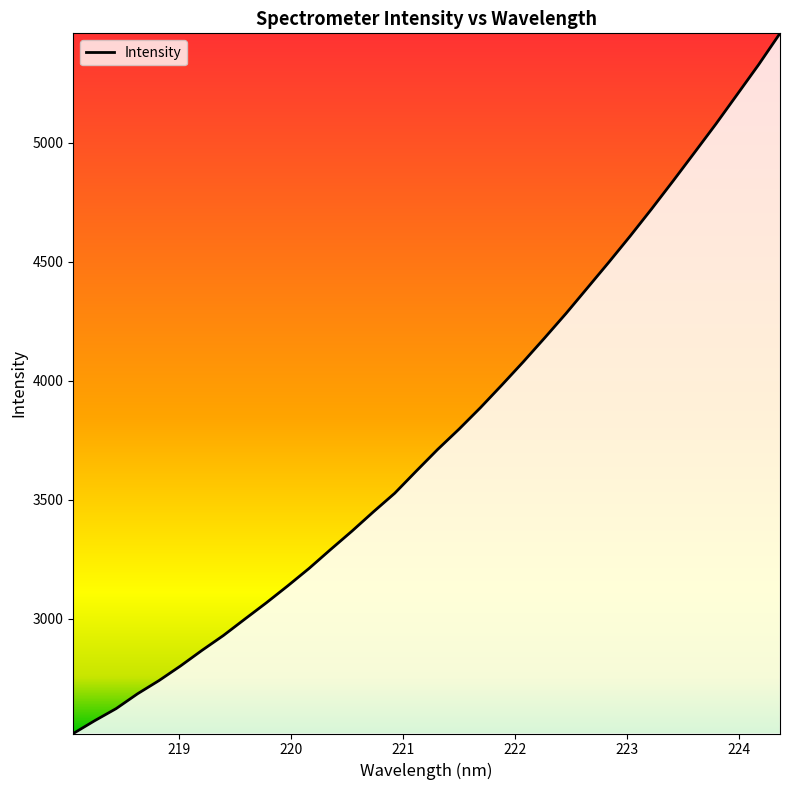

Reading left to right, transcribe all the data shown in this chart.

2518.7	2572.5	2623.3	2685.6	2741.1	2802.3	2867.6	2930.1	2999.0	3067.1	3138.3	3211.9	3290.9	3368.4	3449.3	3527.8	3620.3	3711.3	3796.7	3886.8	3982.0	4079.2	4179.9	4282.6	4390.1	4497.7	4608.0	4721.8	4838.8	4957.9	5077.8	5202.3	5327.1	5458.9